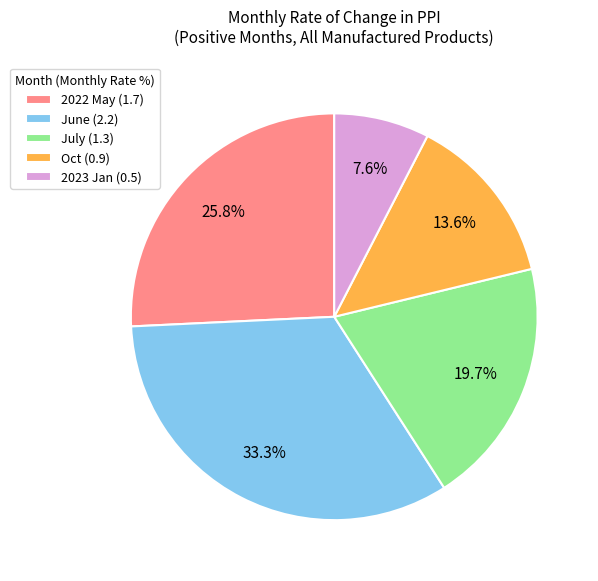

To the nearest percent, what is the difference between the largest and smallest slice percentages?

26%